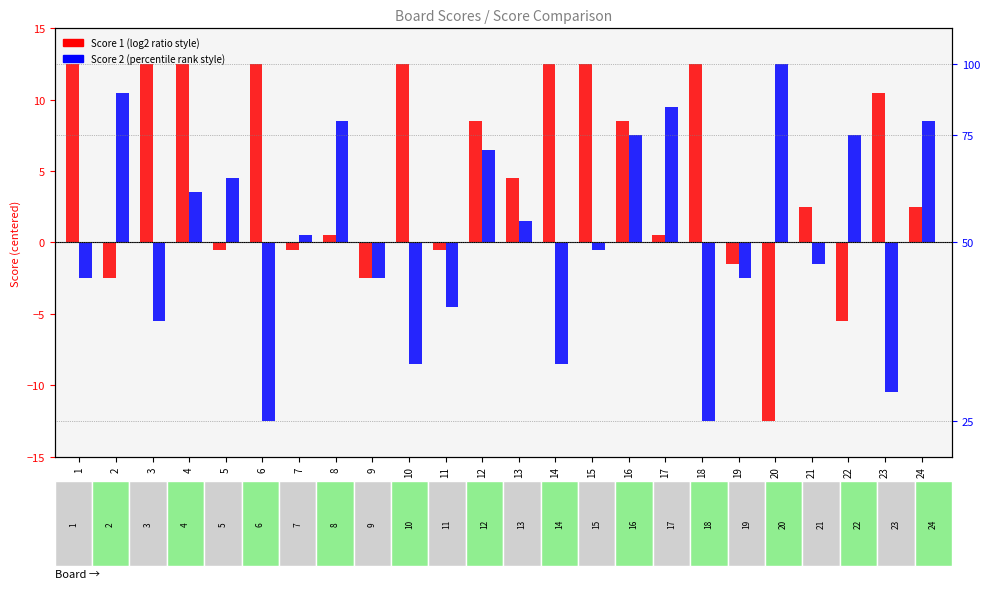

The value of Score 2 (centered) at 4 is 4.9. True or false?

False